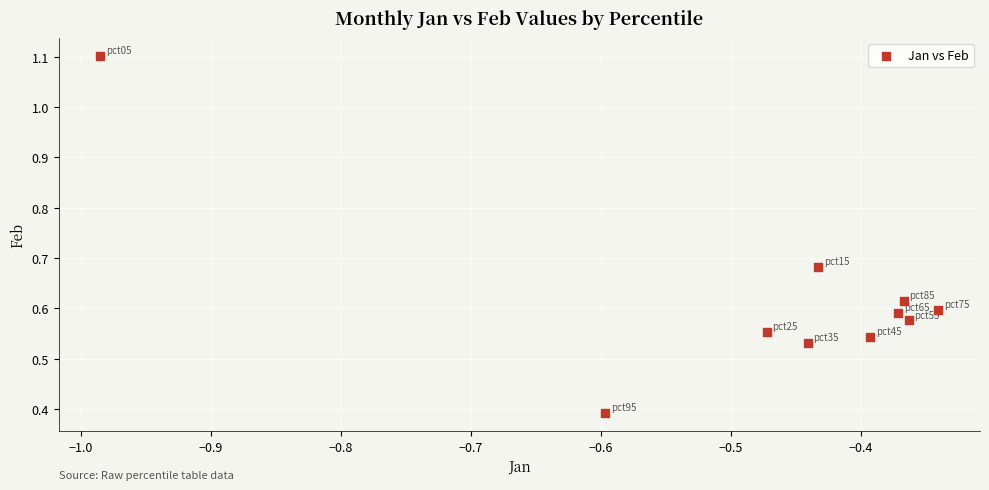

What is the average X value?

-0.5